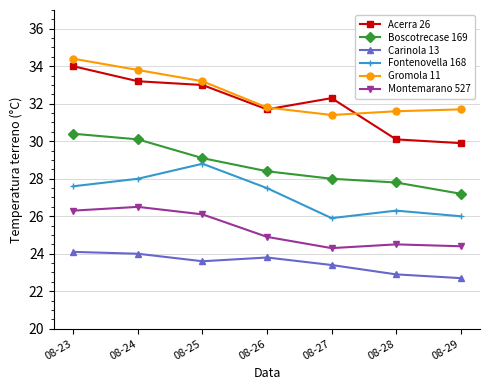

Is this an area chart (filled region under the line)?

No